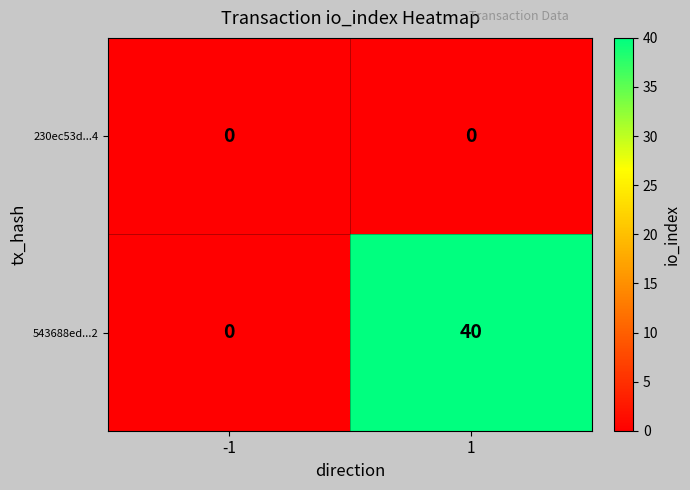

The 543688ed...2 series shows 27 at 1. True or false?

False